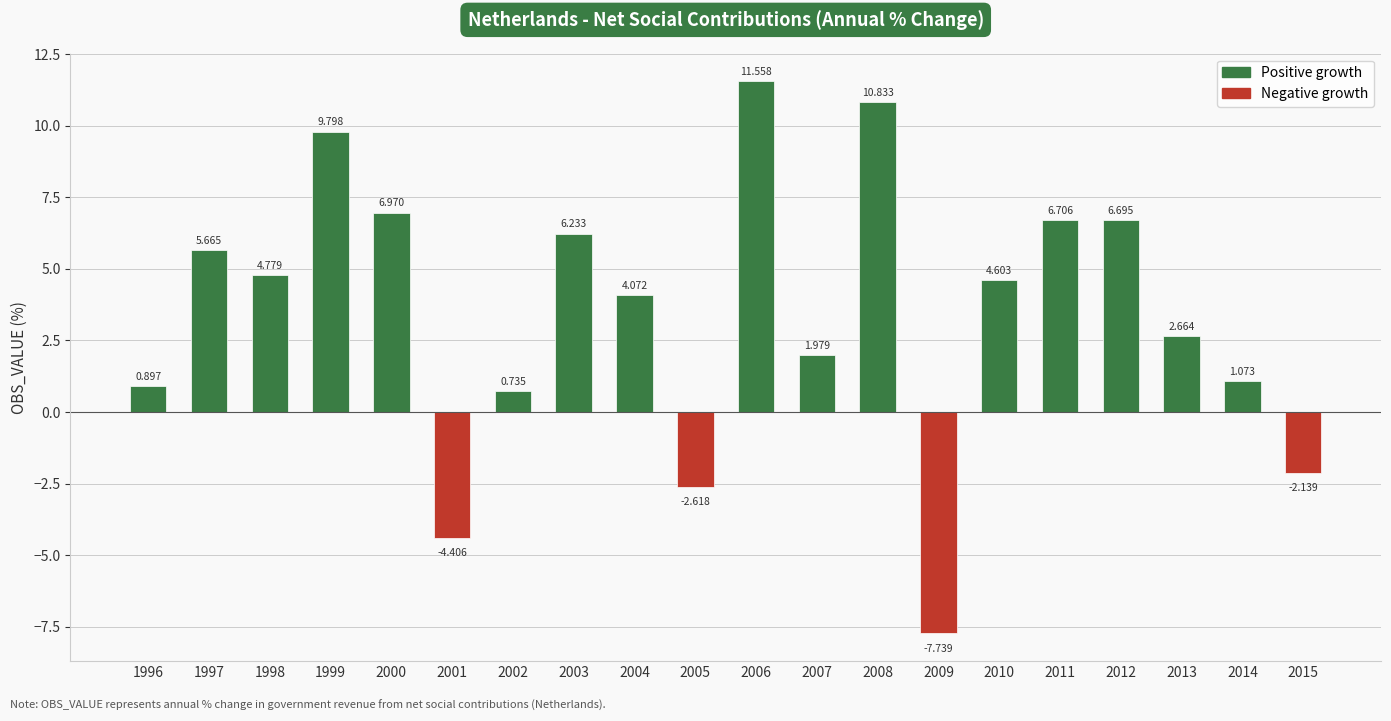

How many values are below zero?

4